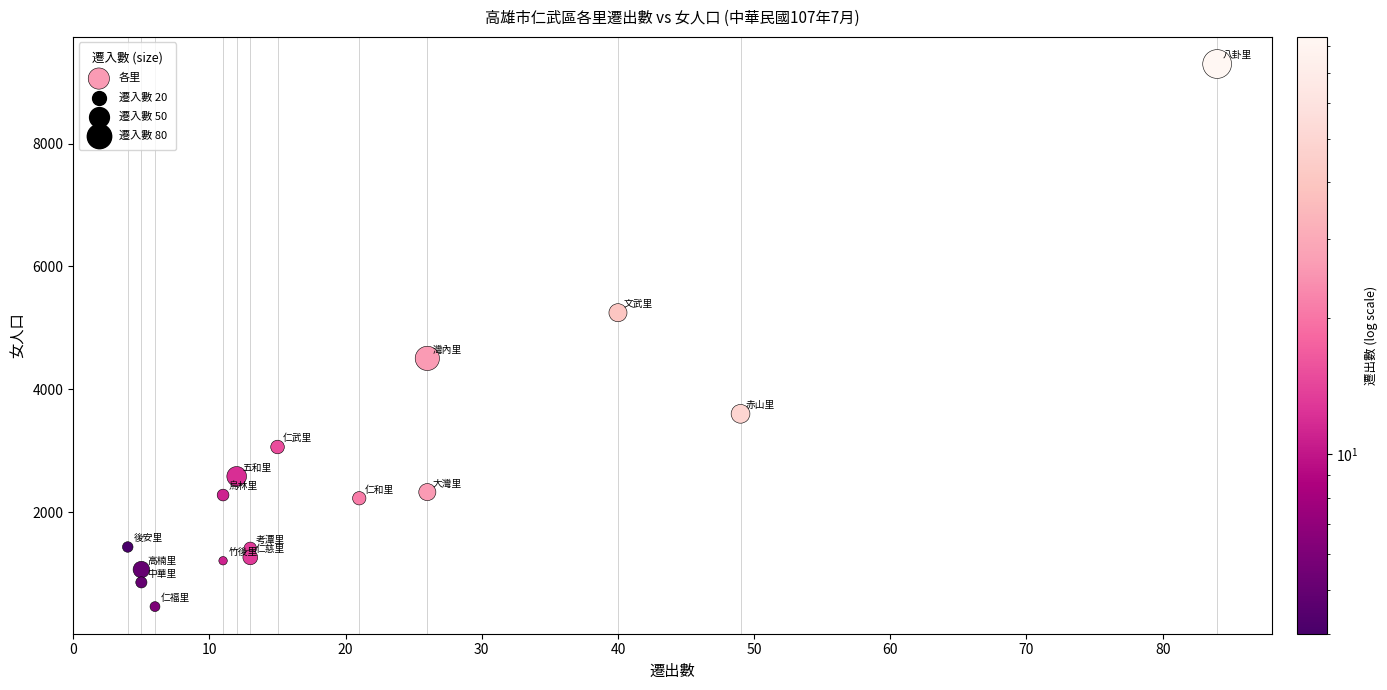

What is the range of X values (max minus min)?

80